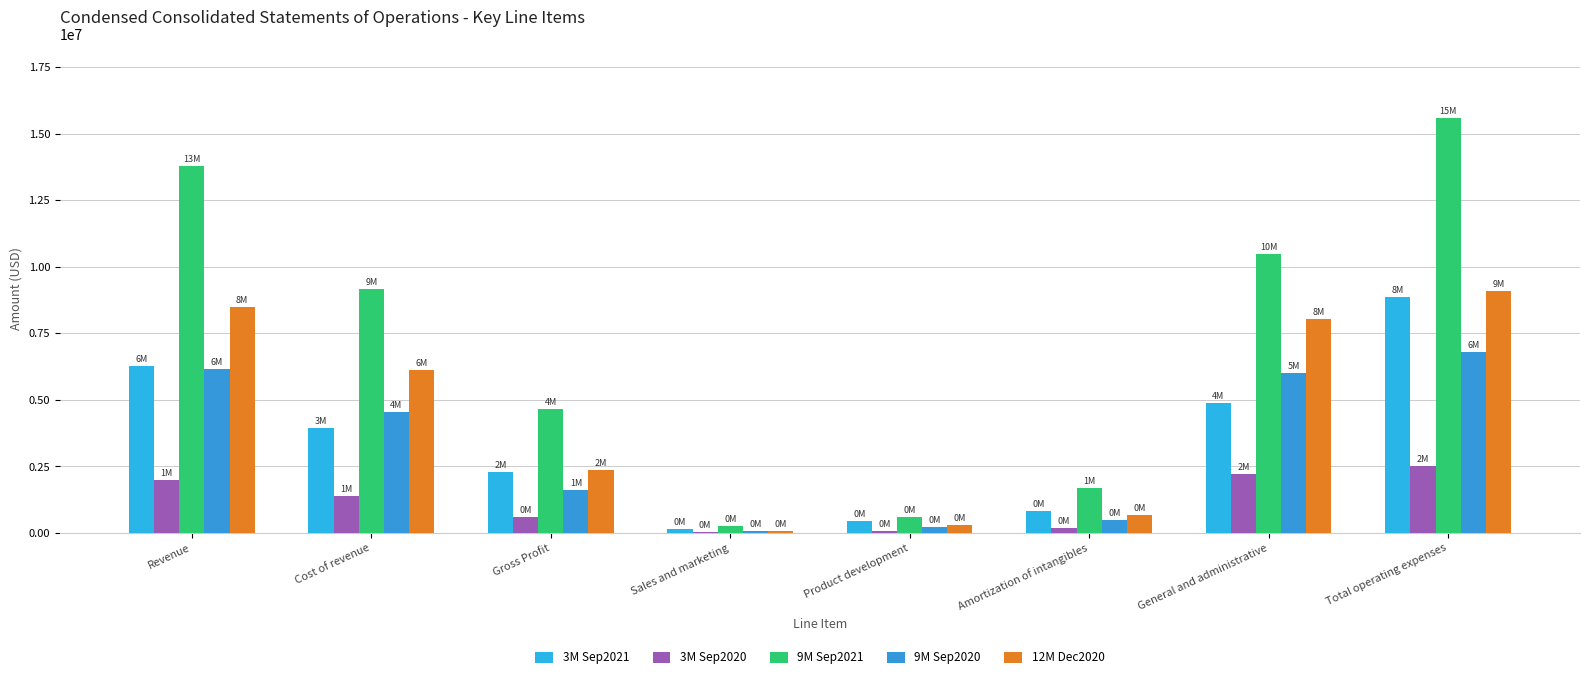

How many series are shown in this chart?

5